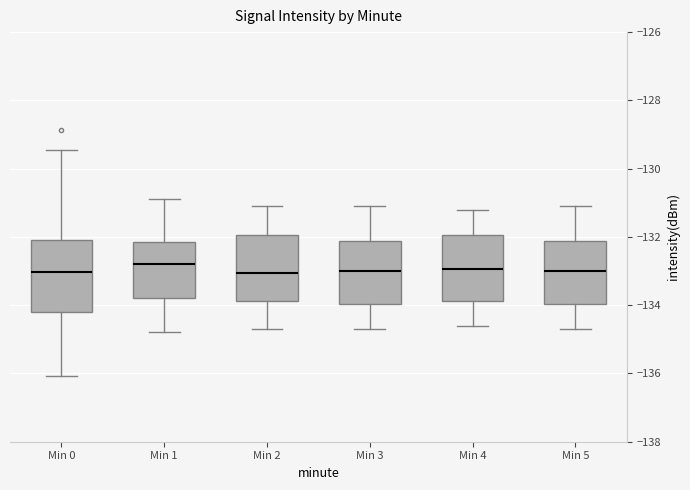

Reading left to right, transcribe this box plot: for each box, give where its median line is, the range the box spans, and where its two whiskers end, as read against the y-axis. The values are not printed on the chart, so give them approximately, as read against the axis.

Min 0: median -133.0, box -134.2 to -132.0, whiskers -136.0 to -129.4
Min 1: median -132.8, box -133.8 to -132.2, whiskers -134.8 to -130.8
Min 2: median -133.0, box -133.8 to -132.0, whiskers -134.6 to -131.0
Min 3: median -133.0, box -134.0 to -132.2, whiskers -134.6 to -131.0
Min 4: median -133.0, box -133.8 to -132.0, whiskers -134.6 to -131.2
Min 5: median -133.0, box -134.0 to -132.2, whiskers -134.6 to -131.0